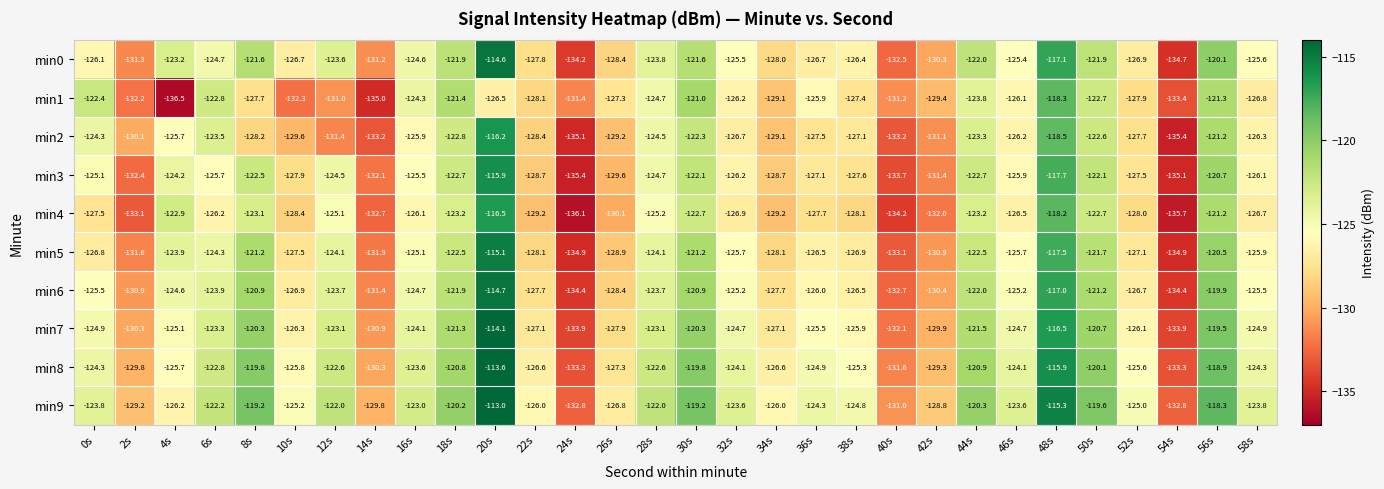

What is the difference between the min9 values at 4s and 38s?

1.4